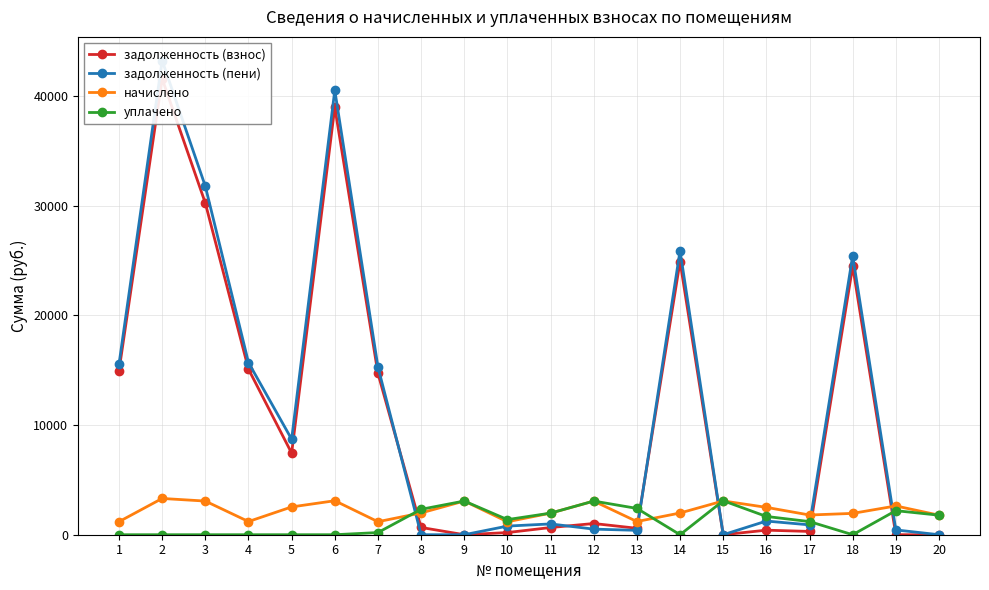

What is the average value of the задолженность (взнос) series?

10812.7